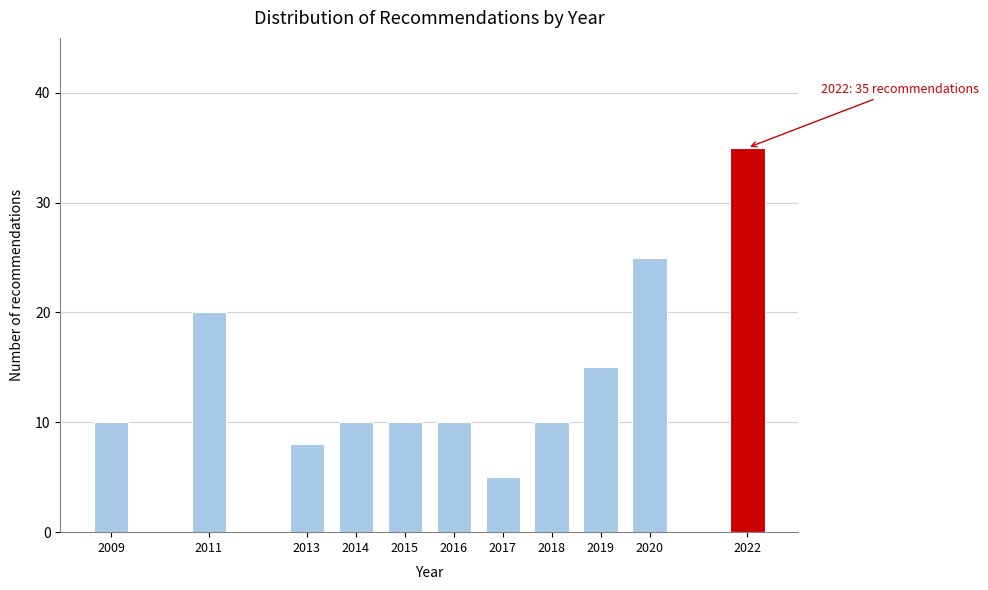

Reading left to right, extract all data points from this chart.

2009=10	2011=20	2013=8	2014=10	2015=10	2016=10	2017=5	2018=10	2019=15	2020=25	2022=35